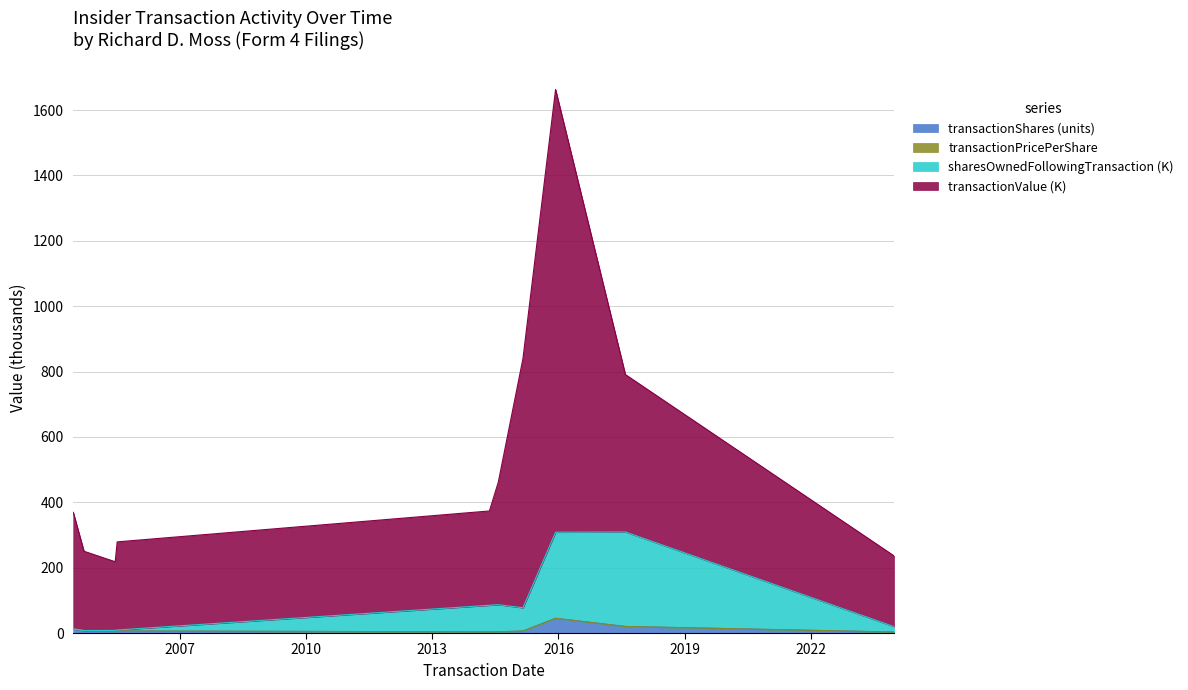

True or false: sharesOwnedFollowingTransaction and transactionValue cross at least once.

False